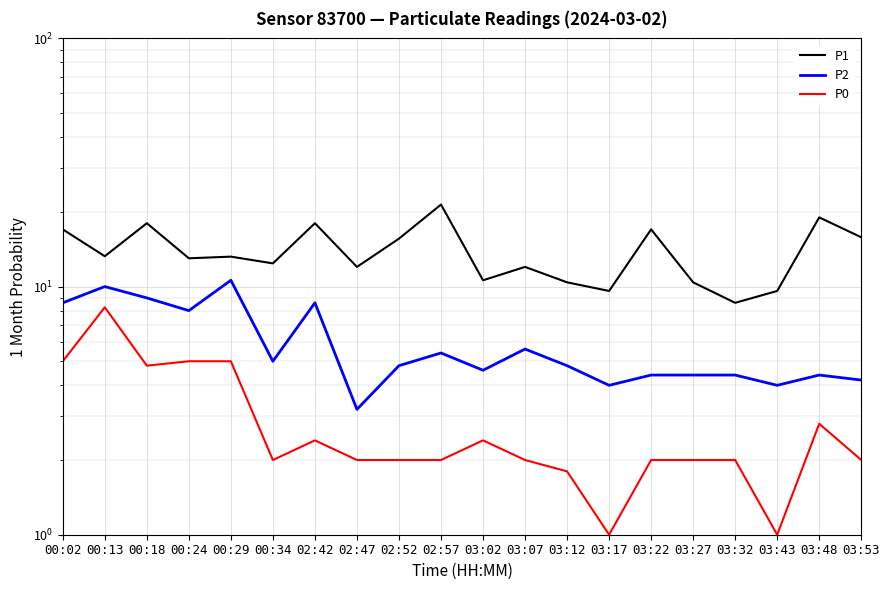

What is the label of the 7th point from the right?

03:17